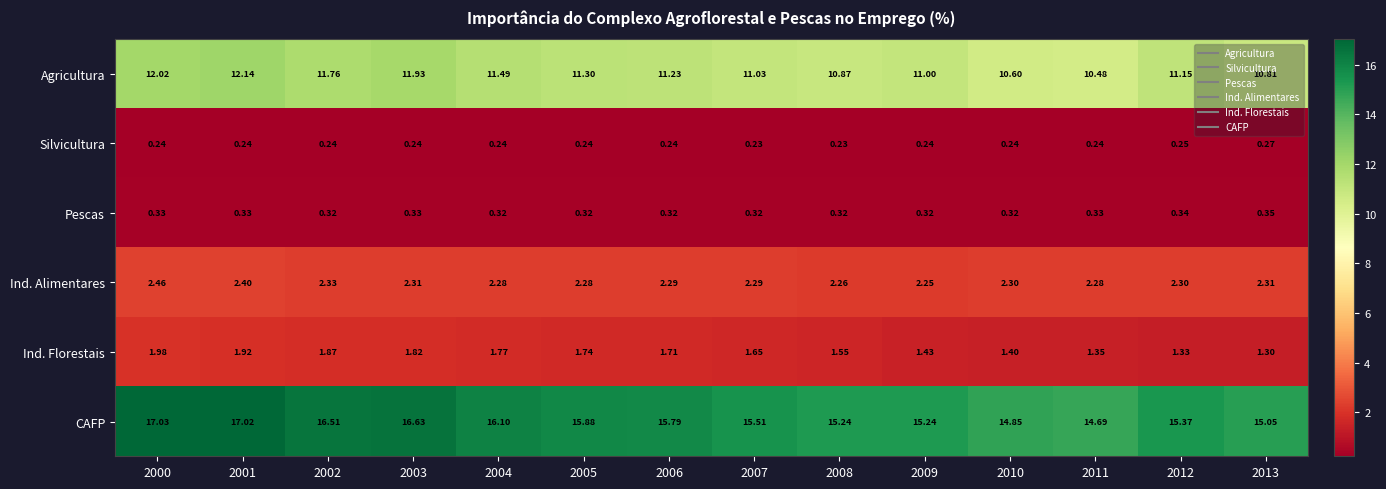

Which series has the largest range (max minus min)?

CAFP